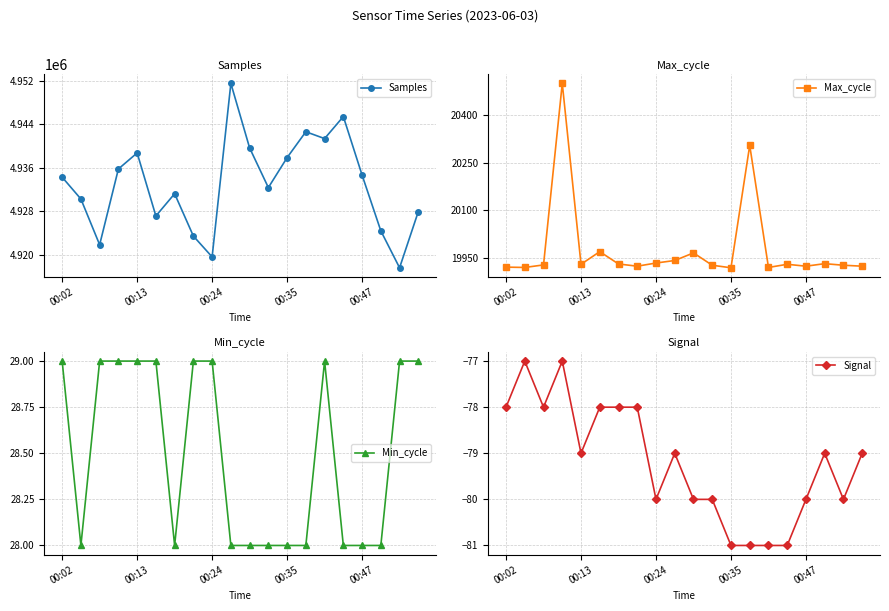

Rank the series by their maximum value, from lowest to highest.

Signal, Min_cycle, Max_cycle, Samples